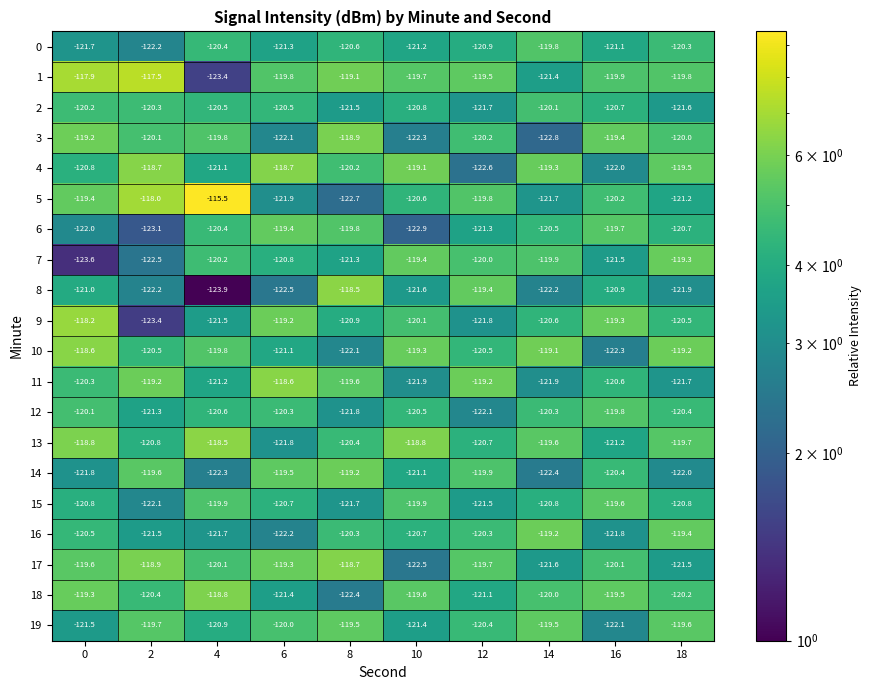

Count the number of data series in this chart.

20